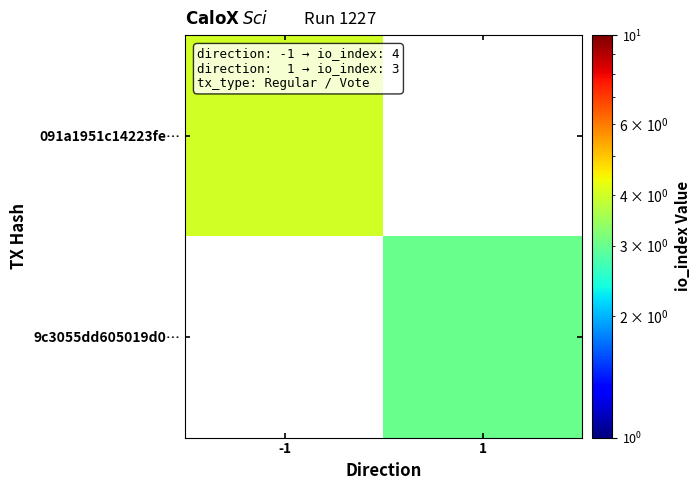

What is the smallest value displayed?

3.0